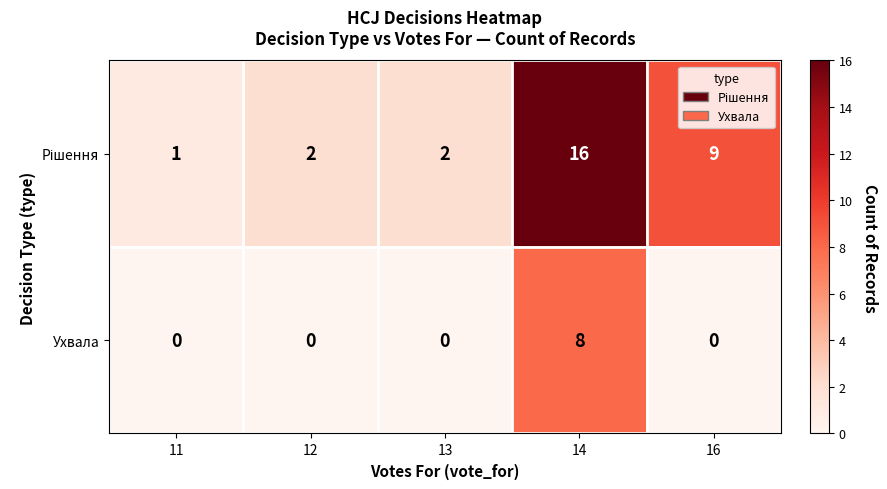

The Ухвала series shows -5 at 12. True or false?

False